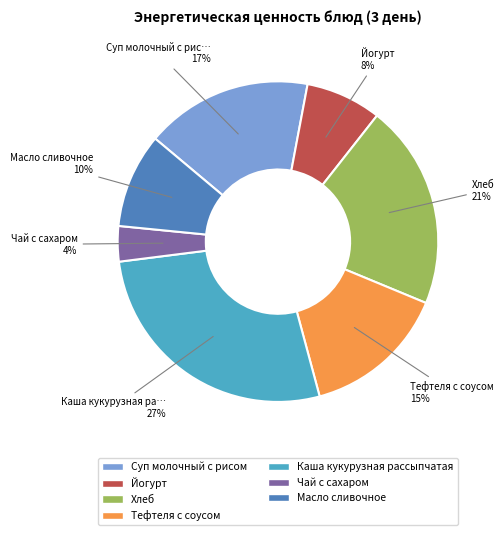

What is the smallest slice in the pie chart?

Чай с сахаром